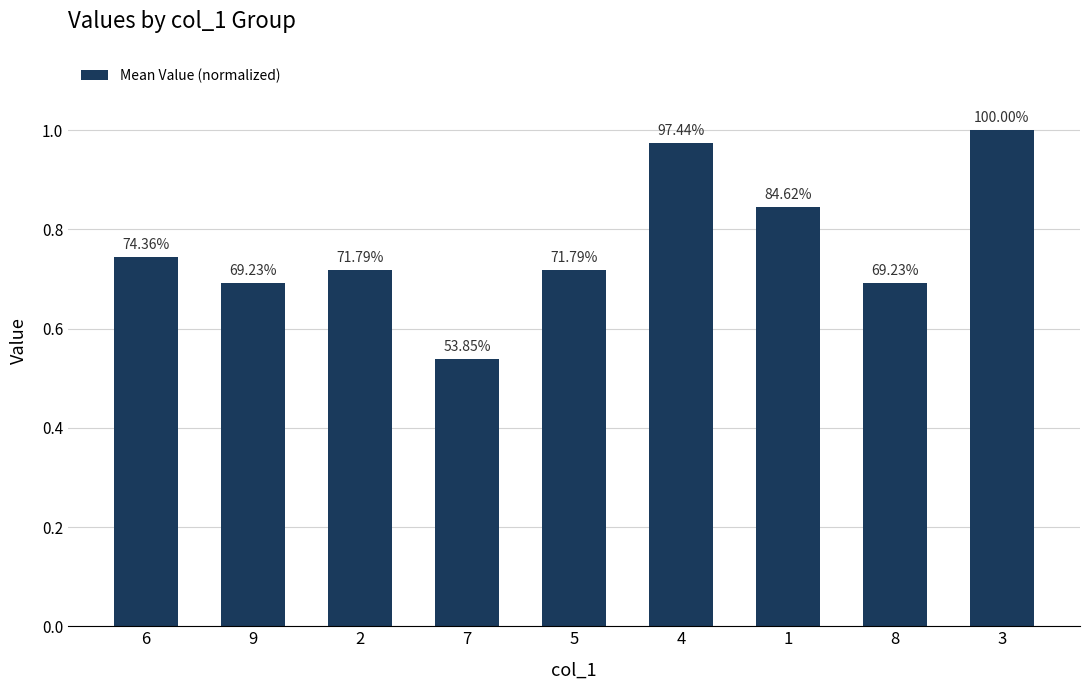

How many bars are there in total?

9